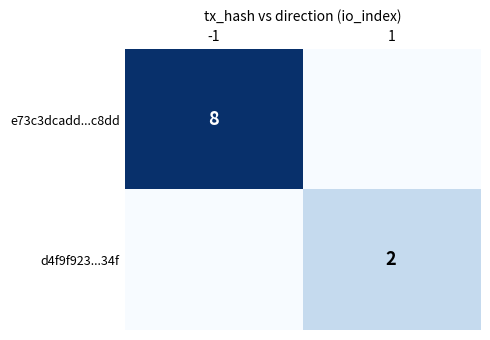

True or false: d4f9f923...34f has a value of 2 at 1.

True